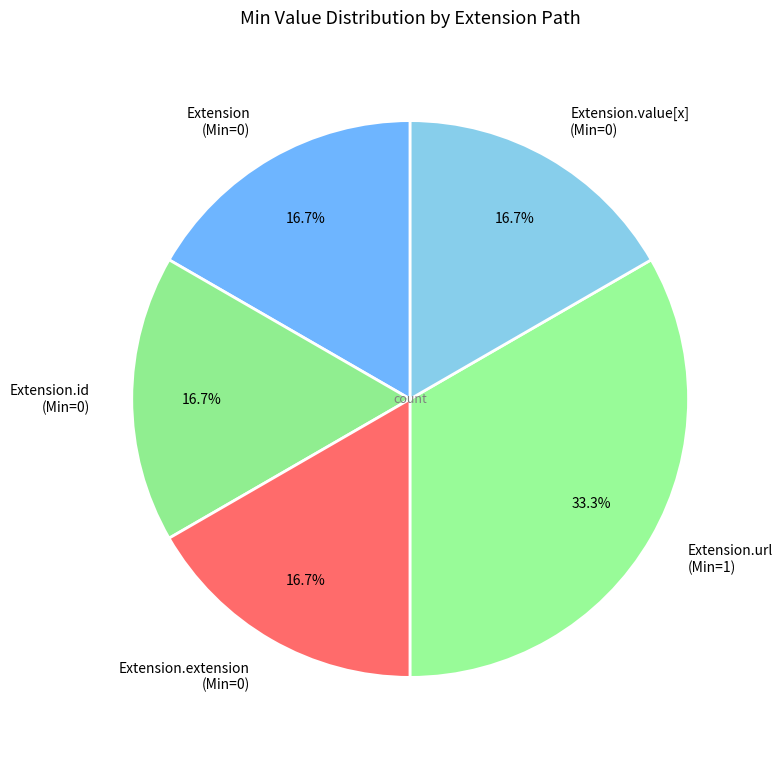

Is there a majority slice in this chart?

No